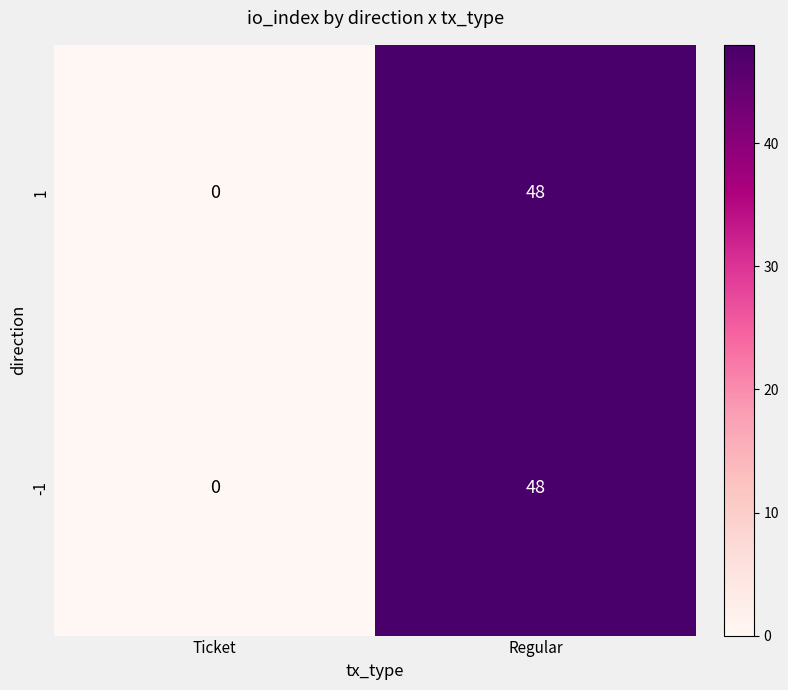

List the labels in order of -1 value, smallest first.

Ticket, Regular